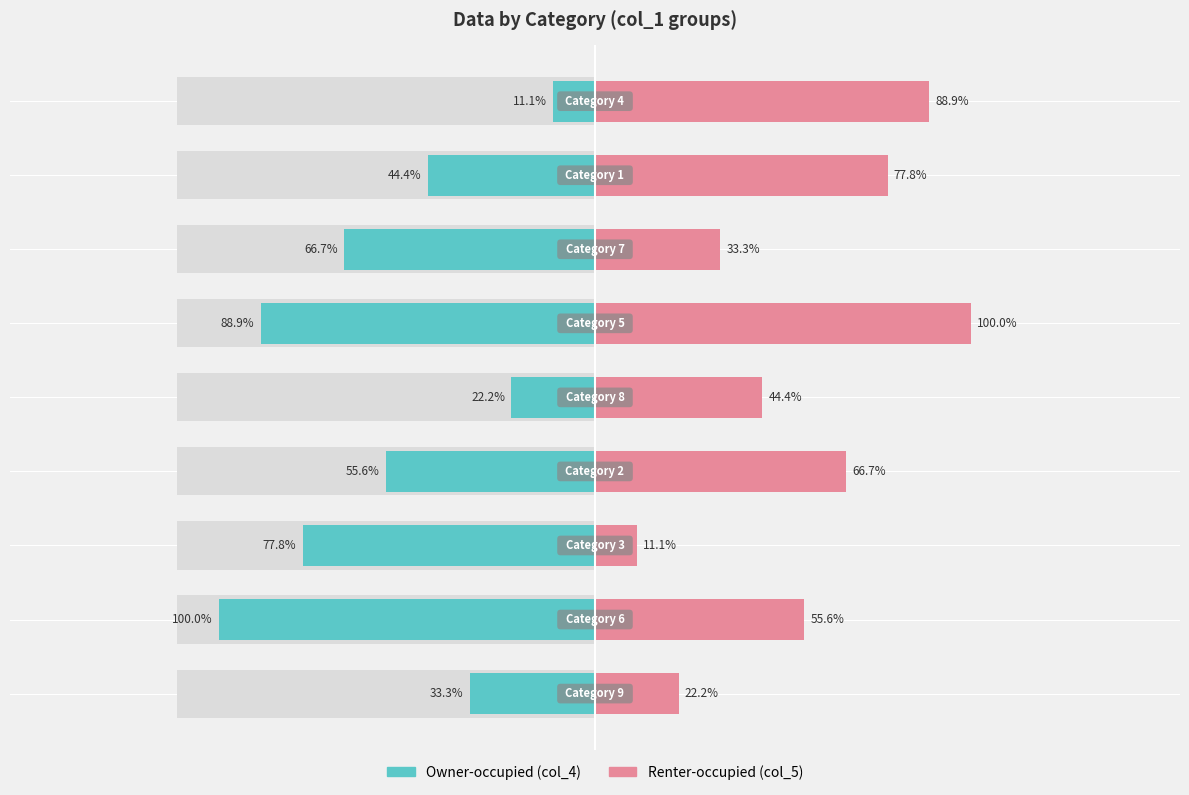

How many Renter-occupied values are between 3 and 7?

5